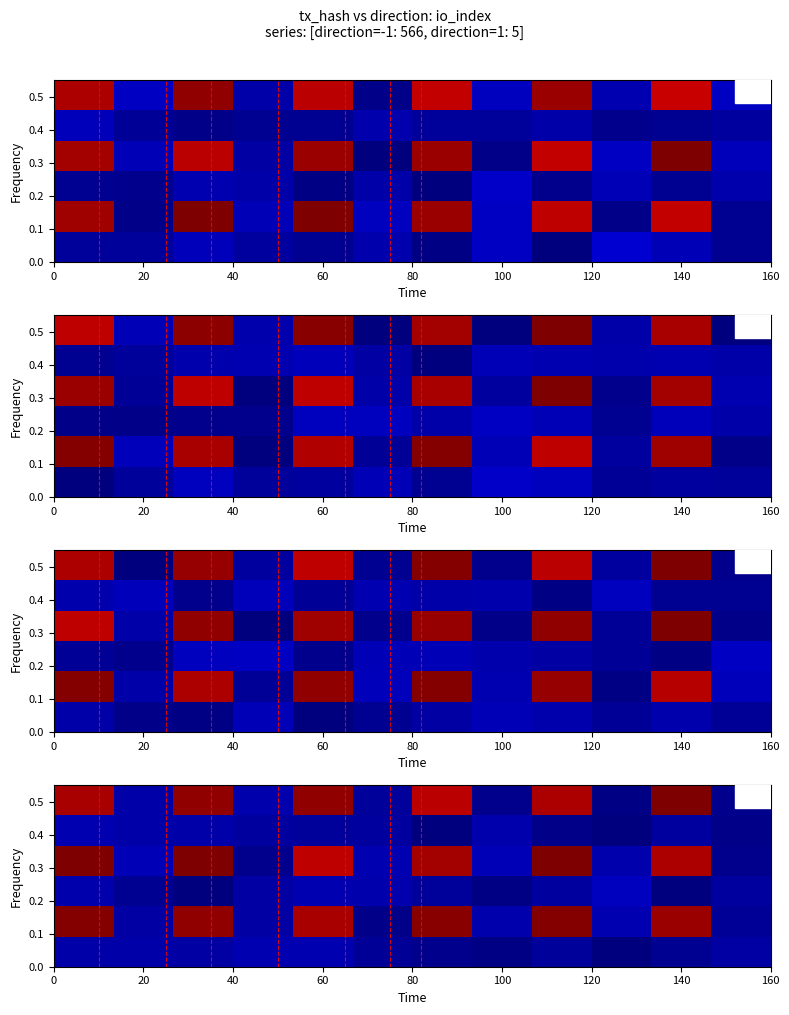

How many categories are shown in the chart?

12